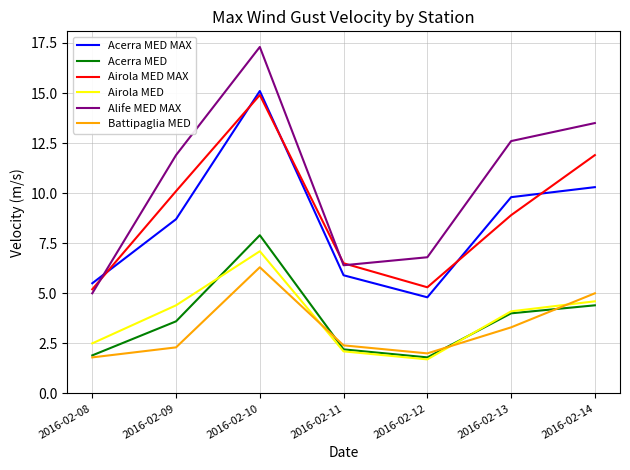

True or false: Alife MED MAX has more than 1 points higher than both neighbors.

False